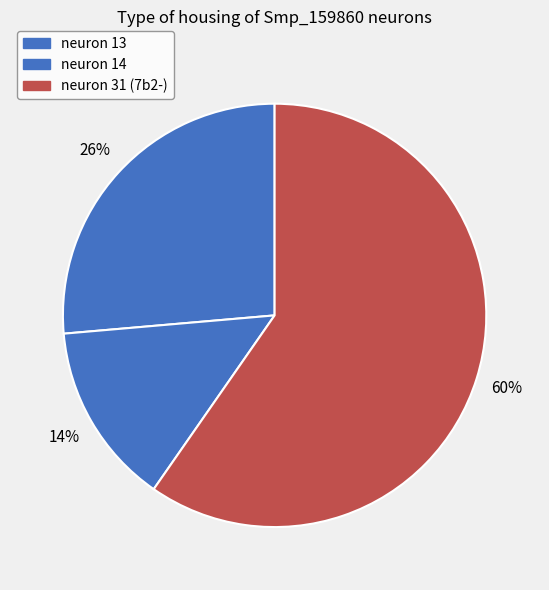

Count the number of slices in the pie.

3